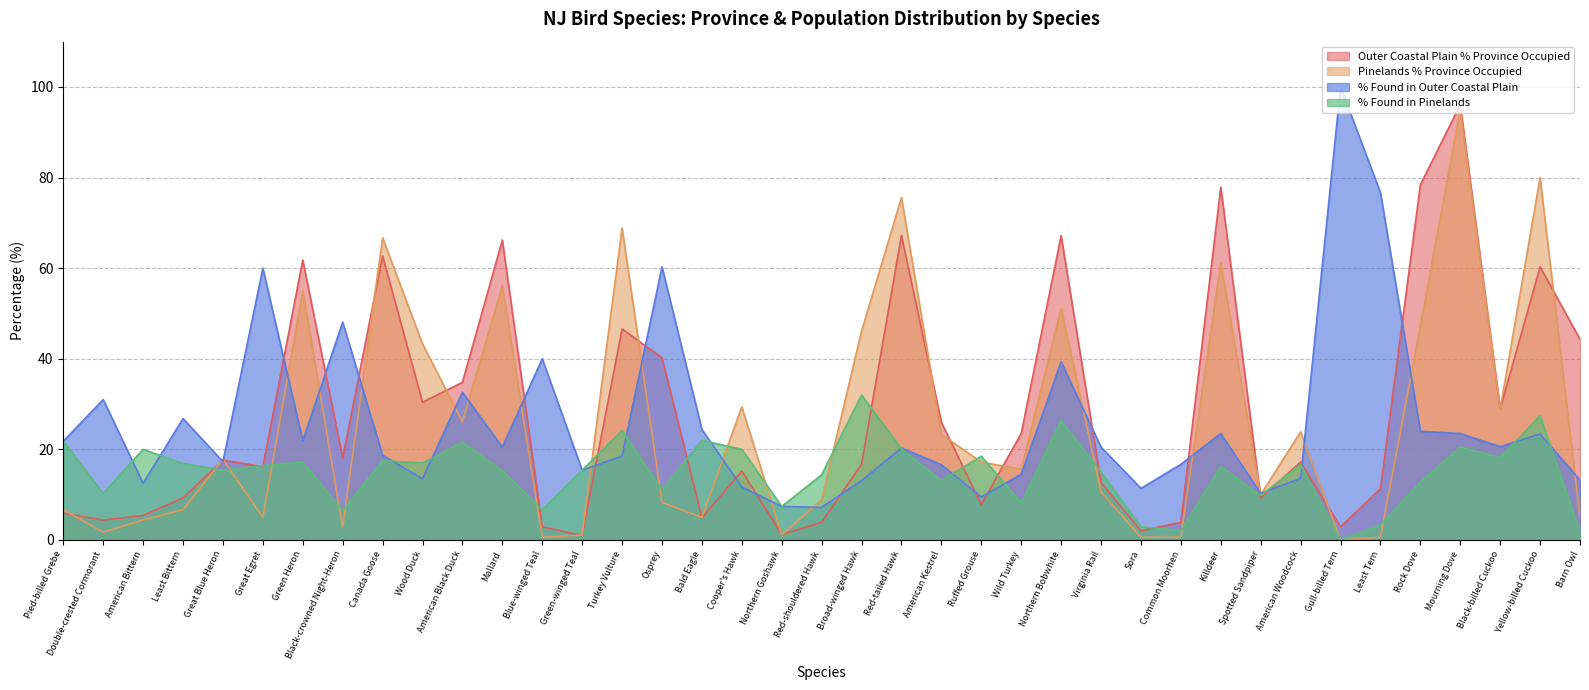

The value of Pinelands % Province Occupied at Common Moorhen is 0.6. True or false?

True